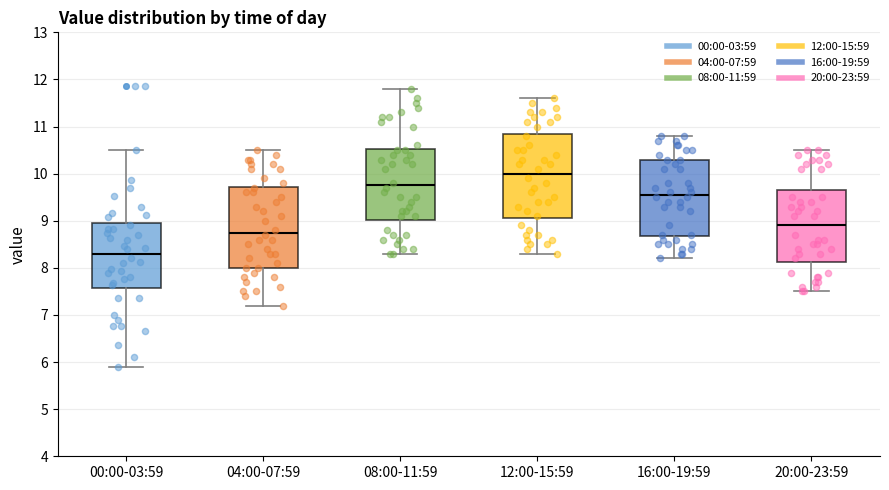

Which box's median line is the lowest?

00:00-03:59